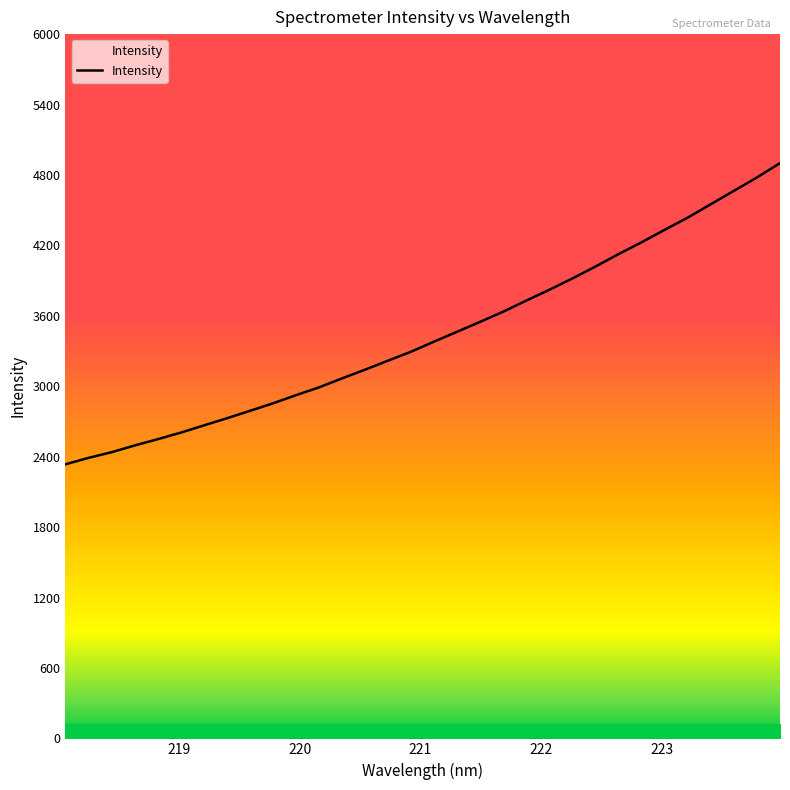

What is the smallest value displayed?

2334.9